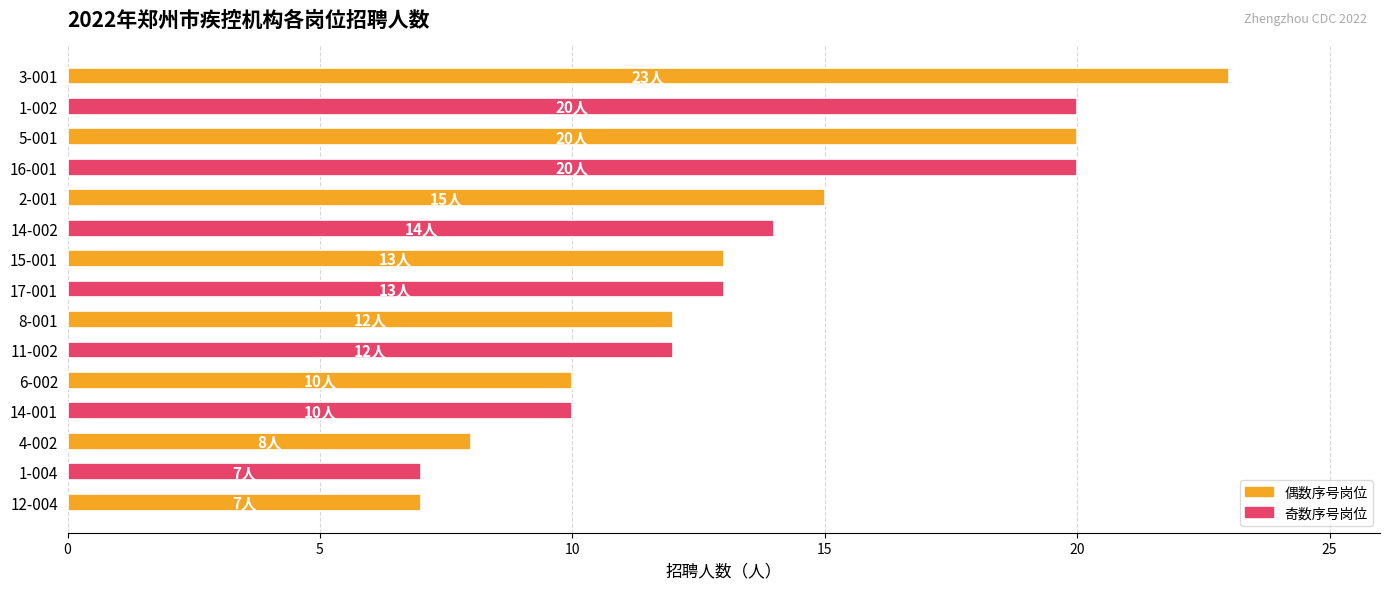

What is the maximum value shown in the chart?

23